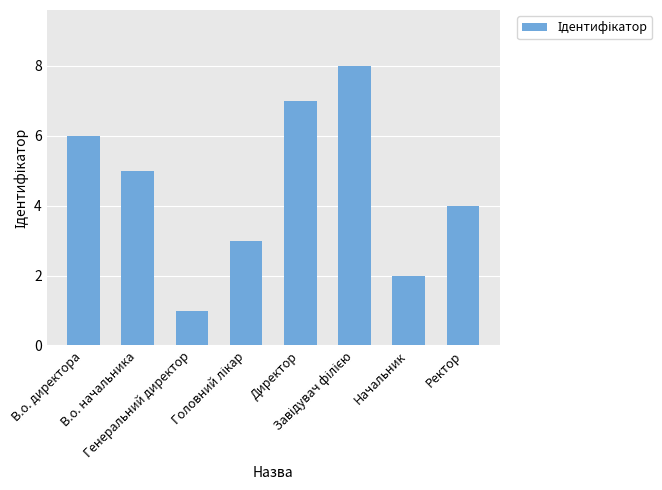

What is the difference between the maximum and minimum values?

7